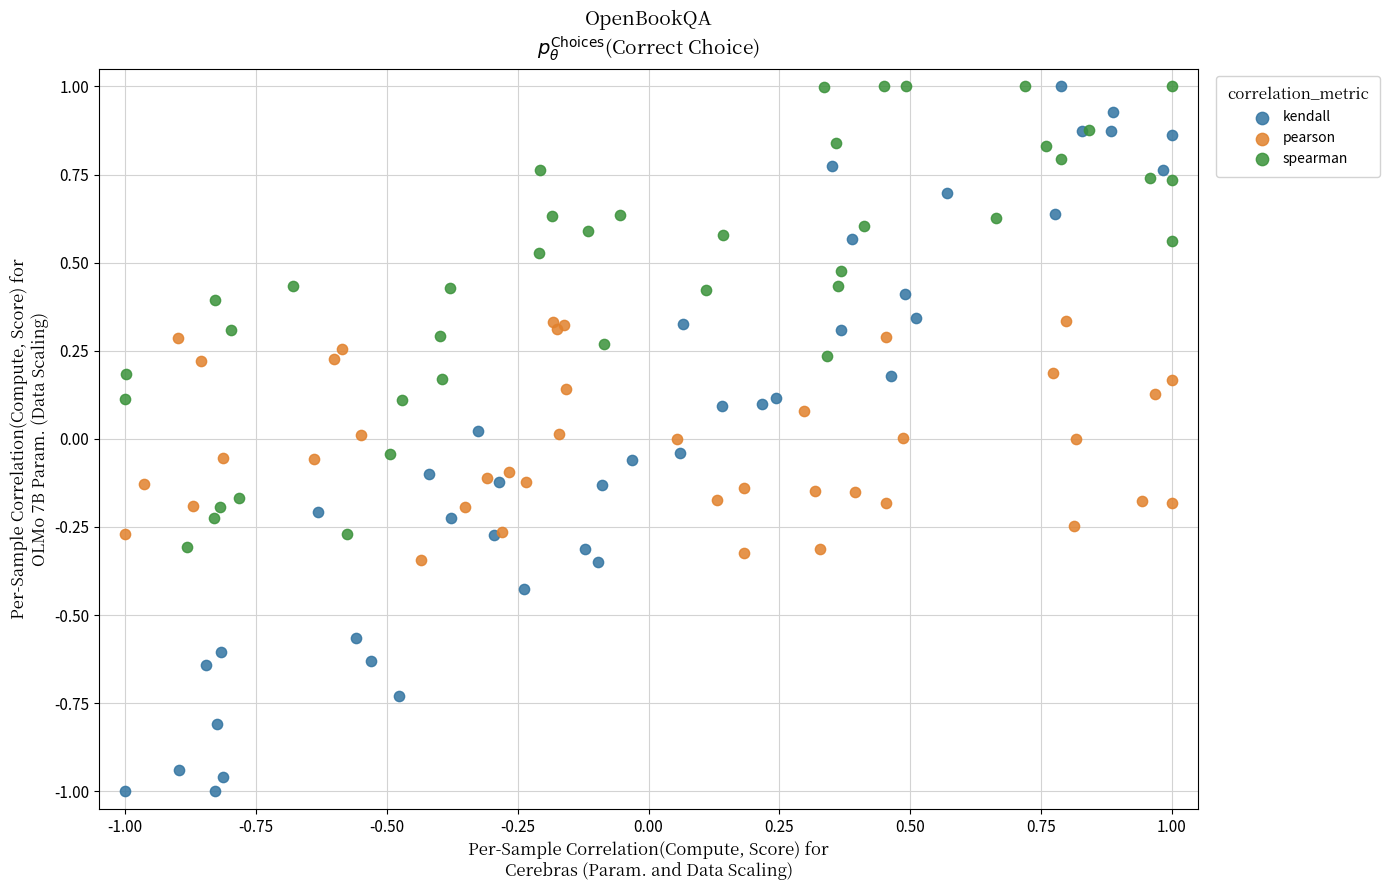

Which series reaches the minimum Y coordinate?

kendall